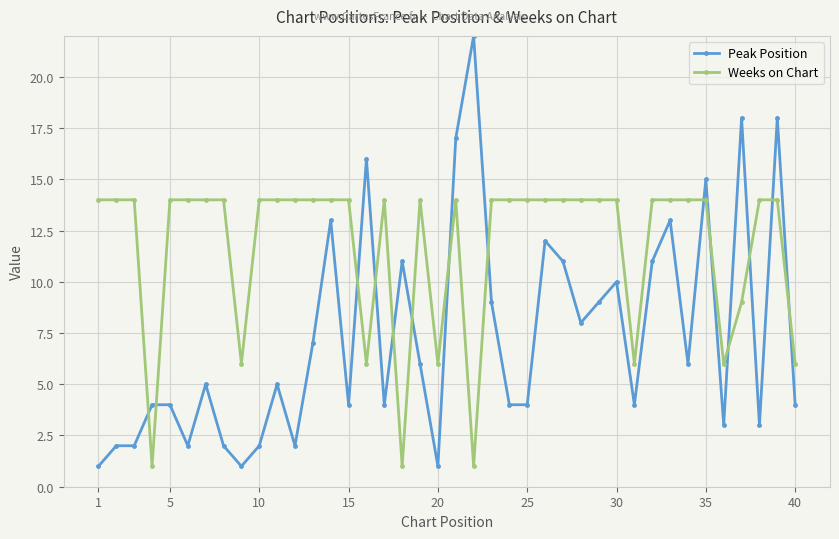

Which series has the widest spread of values?

Peak Position